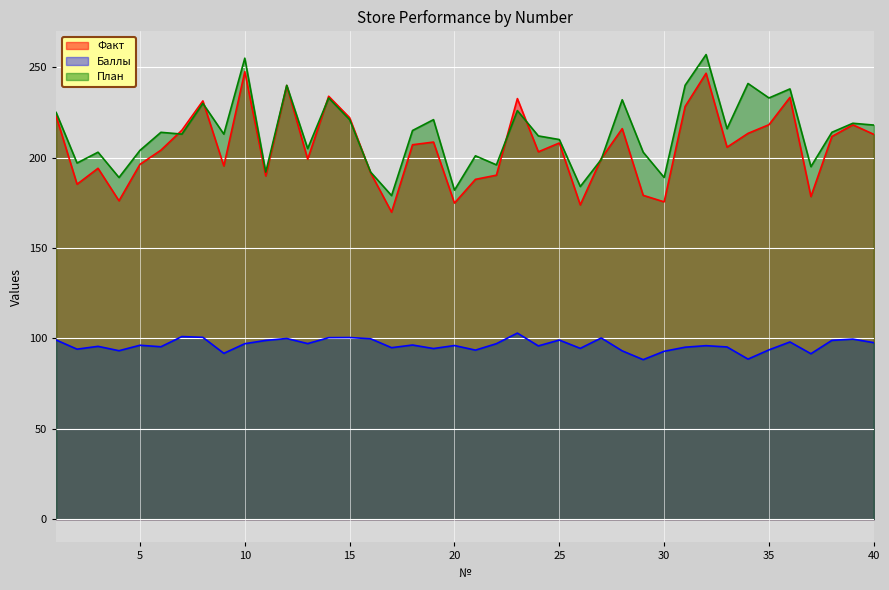

Rank the categories by Баллы value from highest to lowest.

23, 7, 8, 15, 14, 27, 12, 16, 39, 1, 25, 38, 11, 36, 40, 13, 22, 10, 18, 5, 20, 32, 24, 3, 6, 33, 31, 17, 26, 19, 2, 35, 21, 4, 28, 30, 9, 37, 34, 29